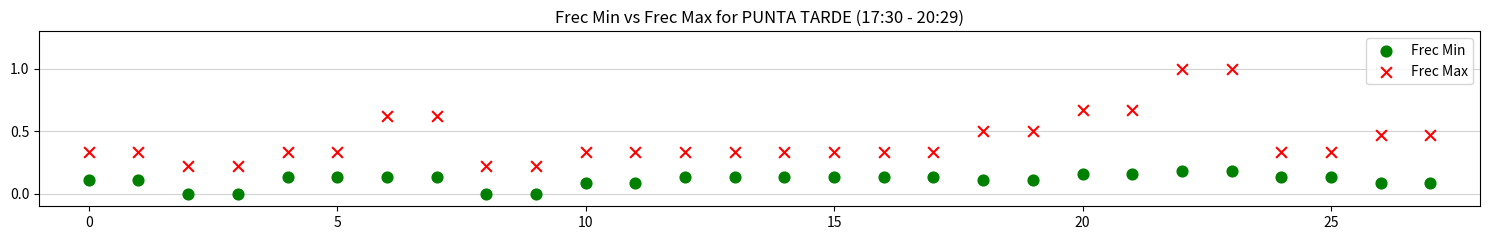

Which series reaches the minimum Y coordinate?

Frec Min